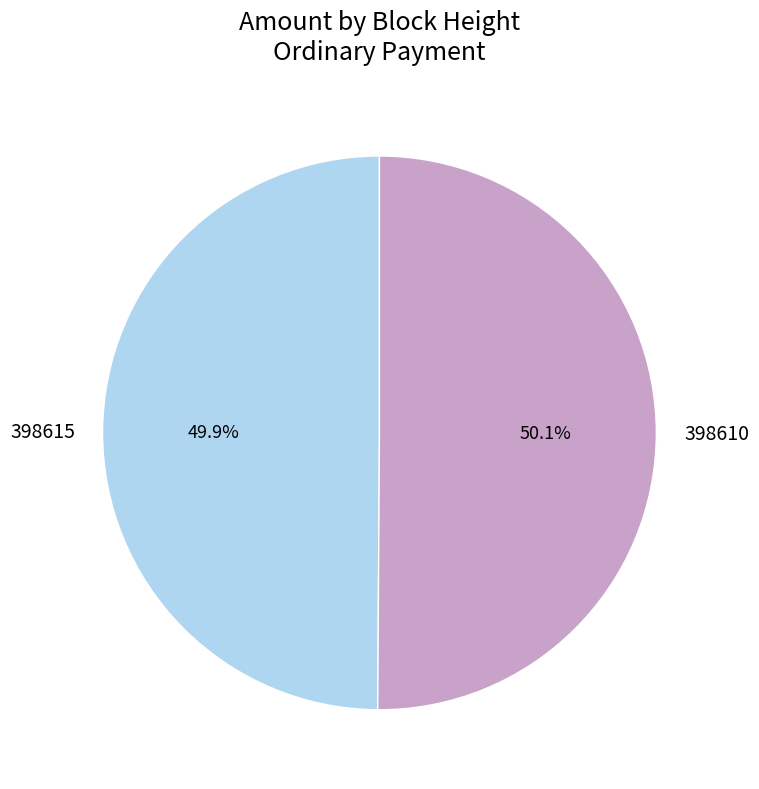

Is there any slice that represents more than half of the pie?

Yes